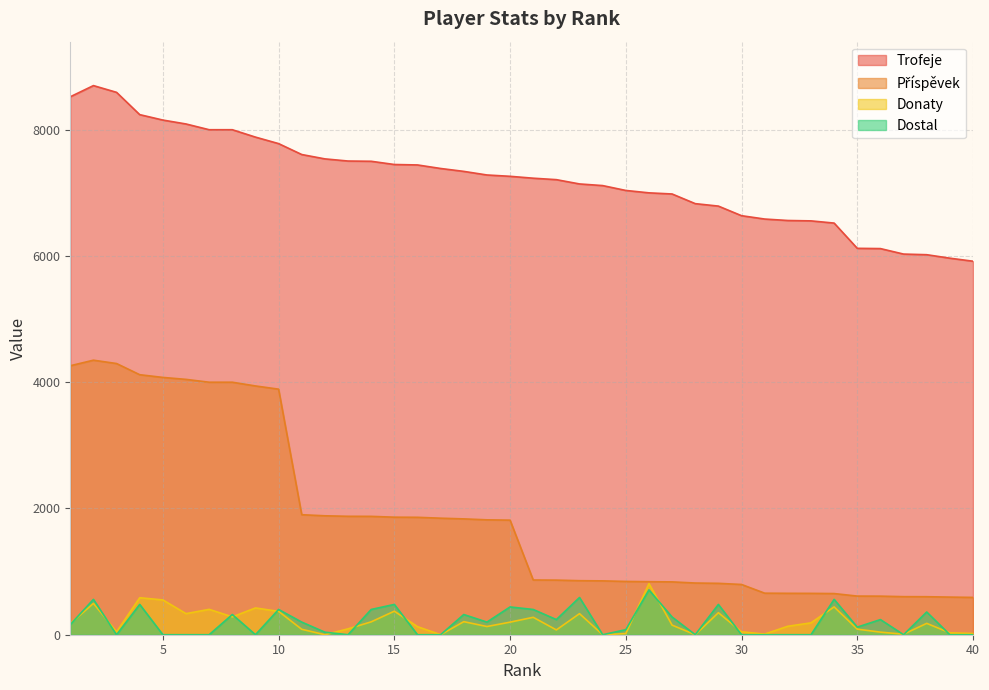

Reading left to right, transcribe all the data shown in this chart.

Trofeje: 8522	8699	8592	8239	8153	8091	8000	8000	7883	7780	7607	7538	7504	7500	7449	7442	7386	7340	7283	7262	7232	7209	7141	7115	7038	7000	6982	6829	6790	6638	6585	6562	6556	6521	6121	6117	6030	6020	5965	5917
Příspěvek: 4261	4349	4296	4119	4076	4045	4000	4000	3941	3890	1901	1884	1876	1875	1862	1860	1846	1835	1820	1815	867	865	856	853	844	840	837	819	814	796	658	656	655	652	612	611	603	602	596	591
Donaty: 176	496	46	586	551	334	402	283	424	370	86	0	93	204	373	128	0	207	130	199	276	76	334	0	18	809	152	0	349	46	10	134	188	441	88	41	8	180	30	20
Dostal: 160	560	0	480	0	0	0	320	0	400	200	40	0	400	480	0	0	320	200	440	400	240	590	0	80	710	280	0	480	0	0	0	0	560	120	240	0	360	0	0